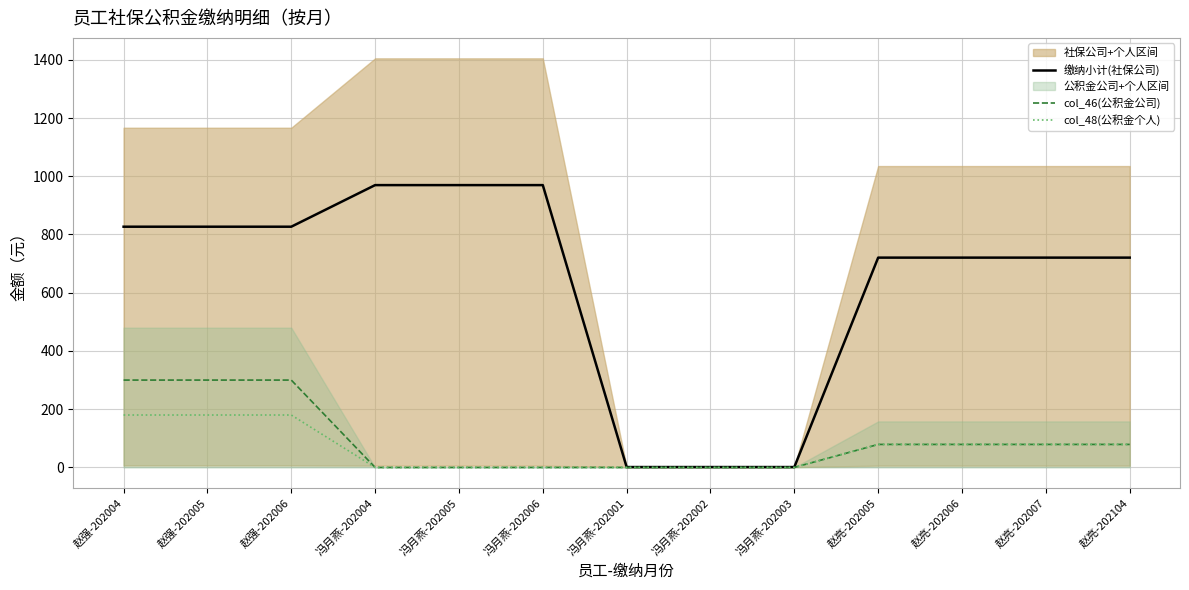

What is the value of the col_48(公积金个人) point at the 3rd from the left?

180.0